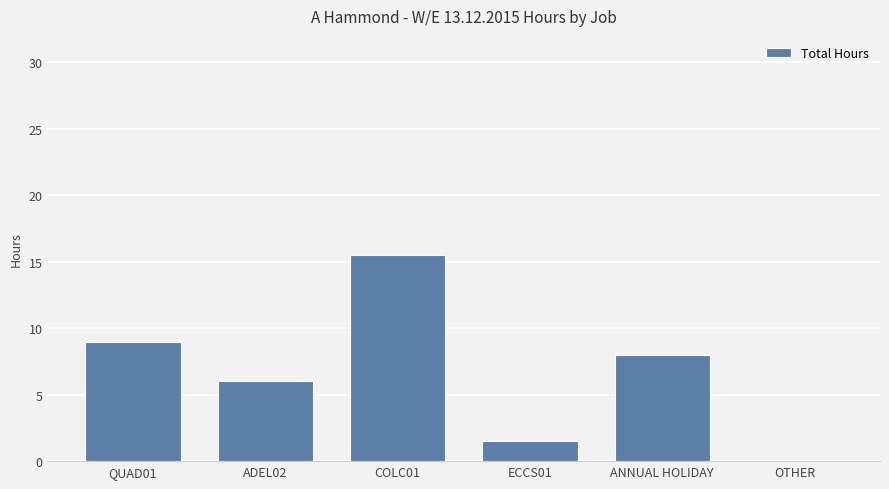

Is it true that the value at OTHER is 9.6?

False